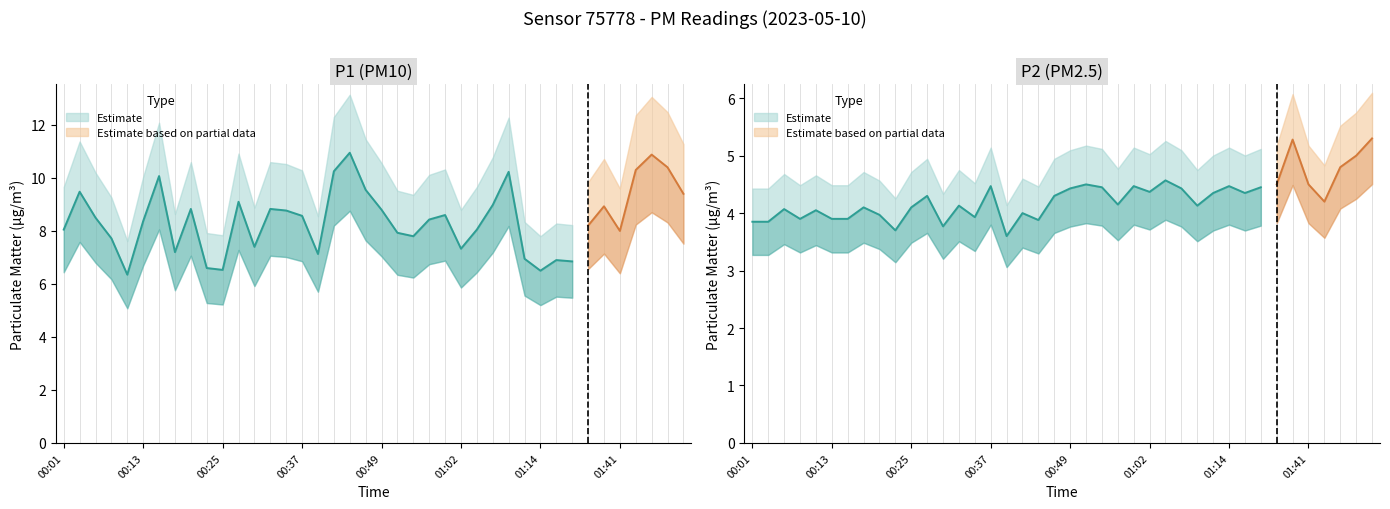

Is this an area chart (filled region under the line)?

No